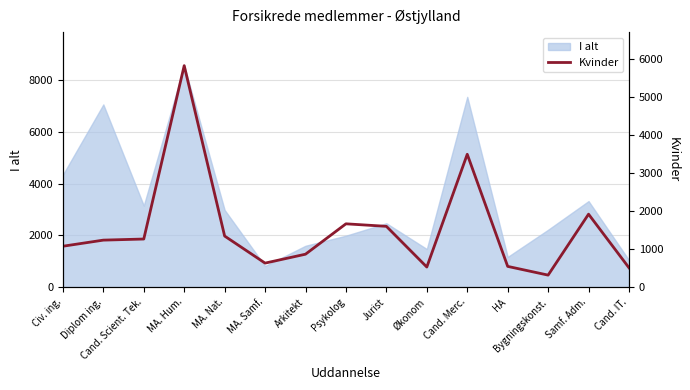

Reading left to right, extract all data points from this chart.

1075	1235	1264	5813	1342	632	866	1663	1597	529	3488	546	317	1916	509